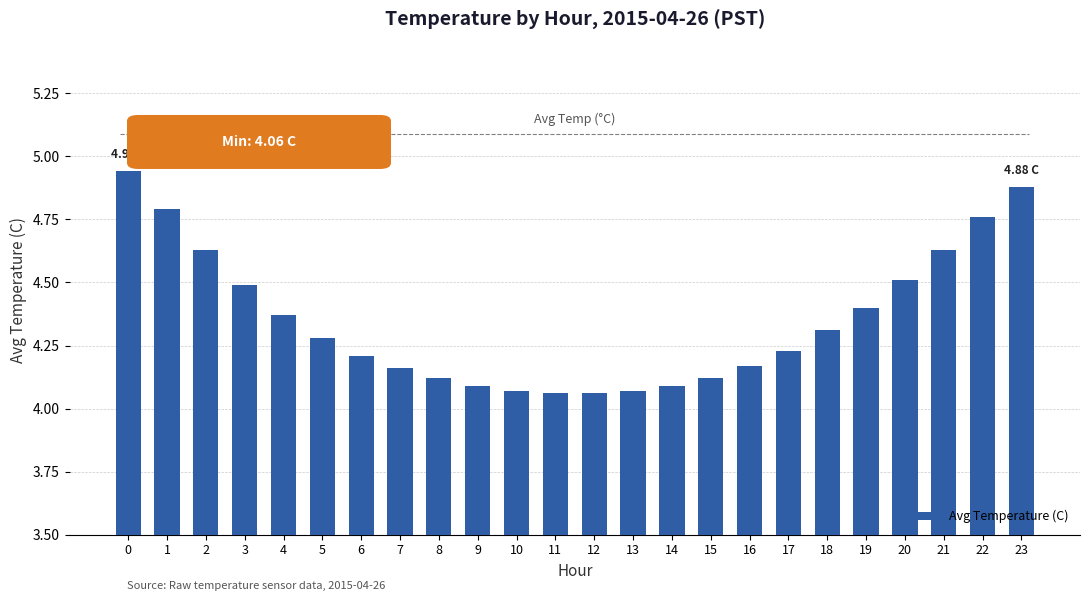

What is the change in value from 3 to 23?

+0.4